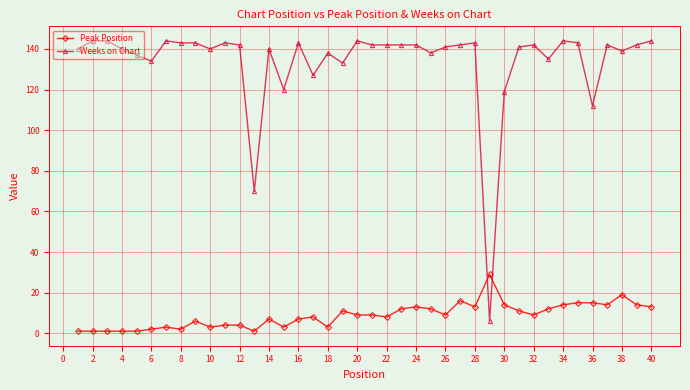

True or false: Weeks on Chart has more than 2 points higher than both neighbors.

True